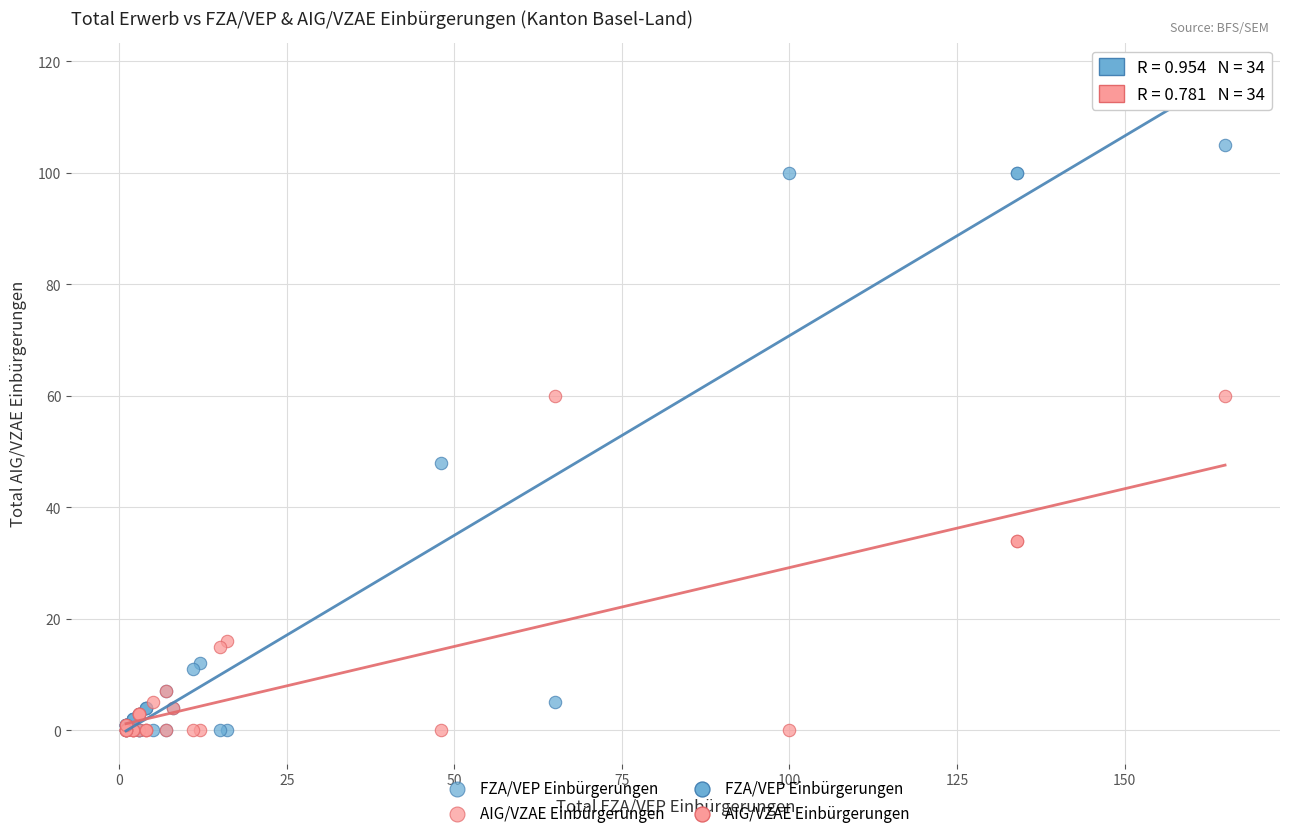

Across all series, what Y value is closest to 52?

48